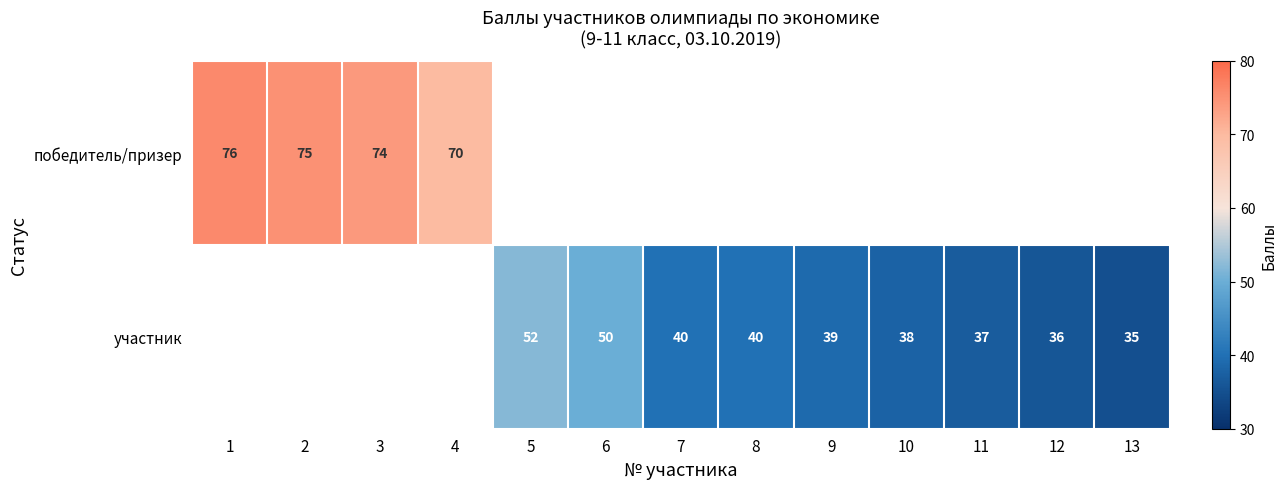

Is it true that участник equals 16 at 12?

False